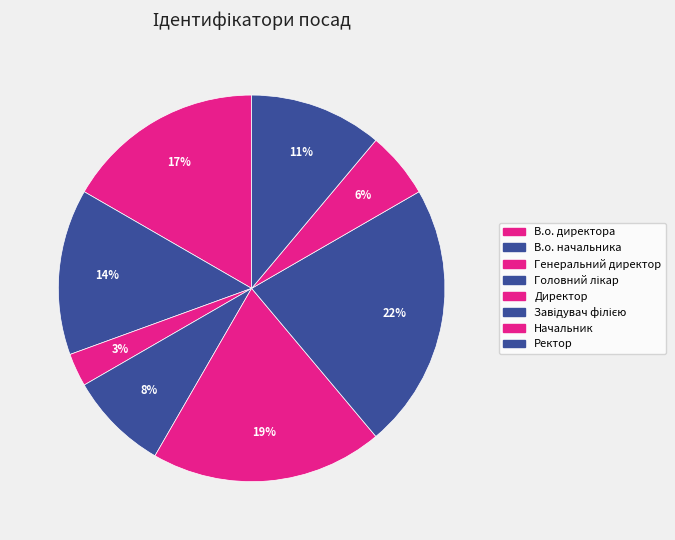

What percentage is the Начальник slice, to the nearest percent?

6%